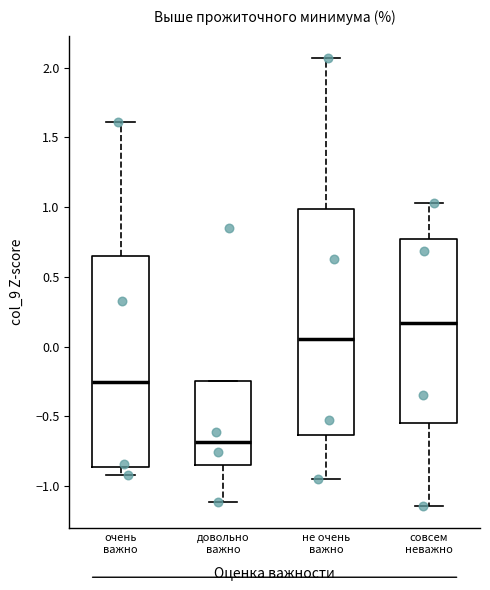

Which box's median line is the highest?

совсем неважно